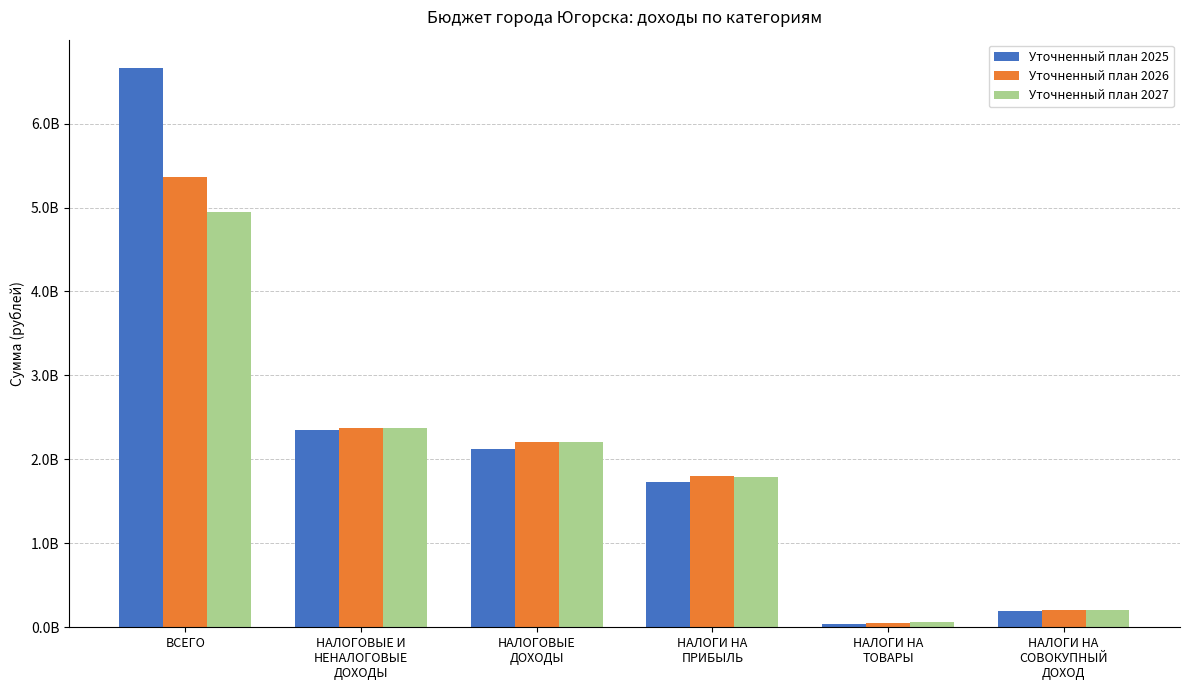

Reading right to left, what are all the values shown in this chart?

Уточненный план 2025: 199450000	43737050	1728108200	2119602478	2355697616	6666464100
Уточненный план 2026: 204405000	45089680	1804221900	2204157462	2376121200	5369202200
Уточненный план 2027: 206367000	61551070	1791238100	2212871162	2375215300	4951043000